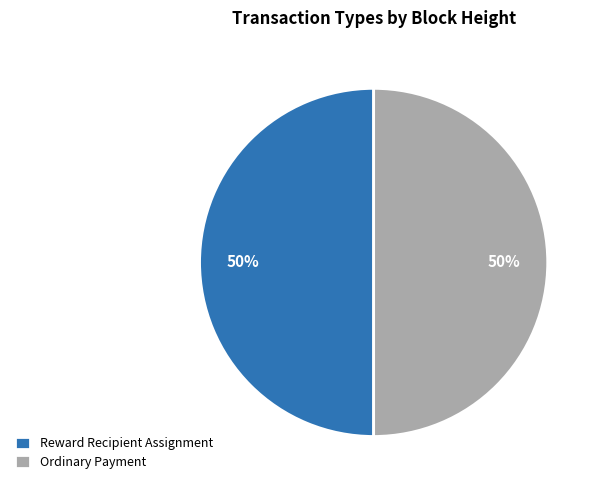

To the nearest percent, what portion does Ordinary Payment represent?

50%